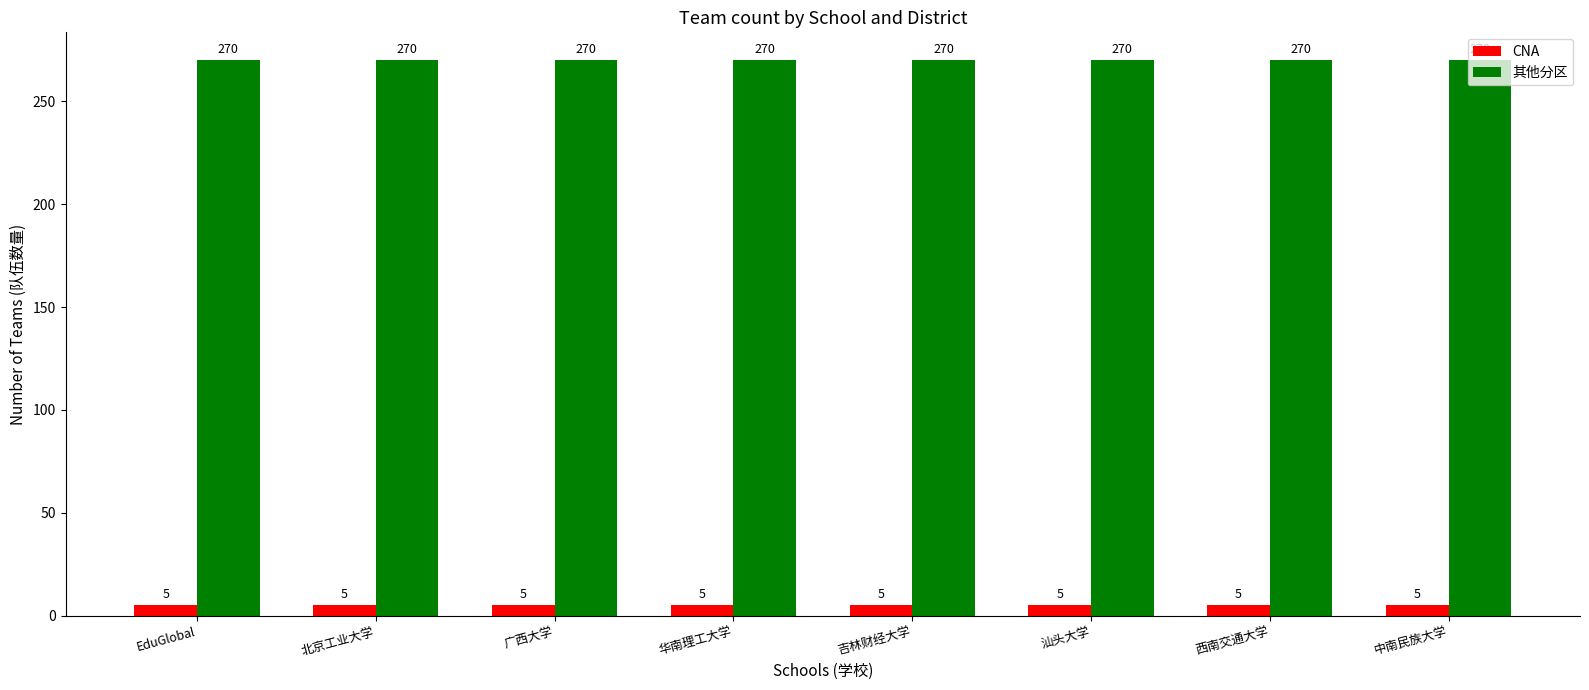

What is the highest value of the 其他分区 series?

270